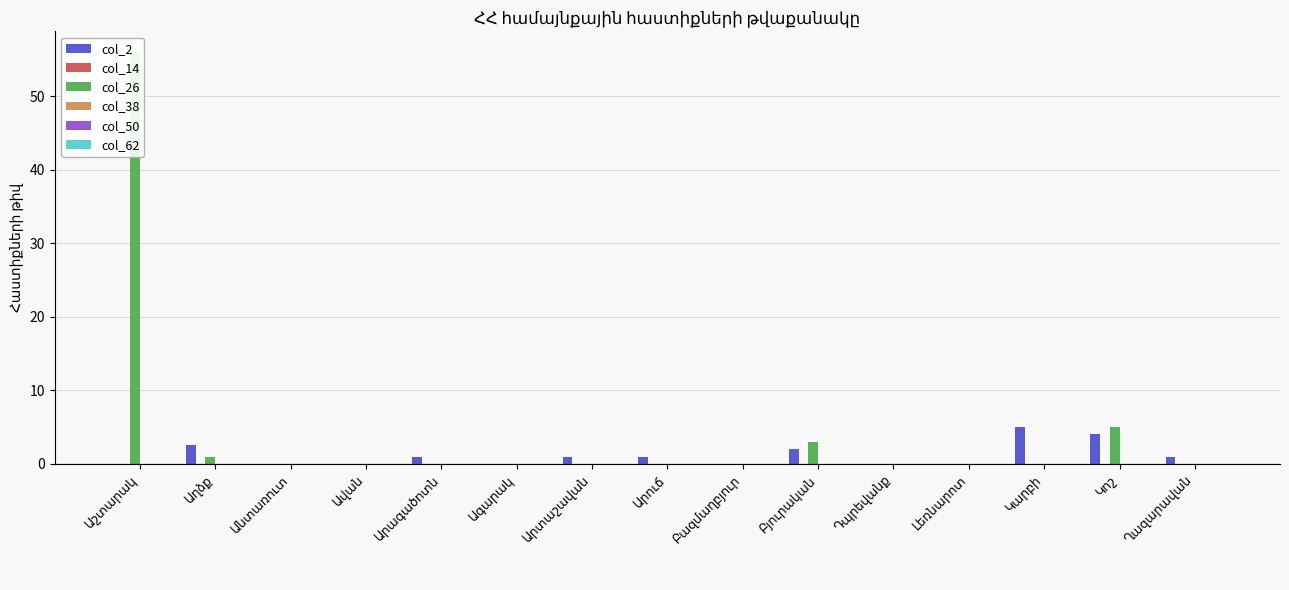

How many bars are there in each group?

6